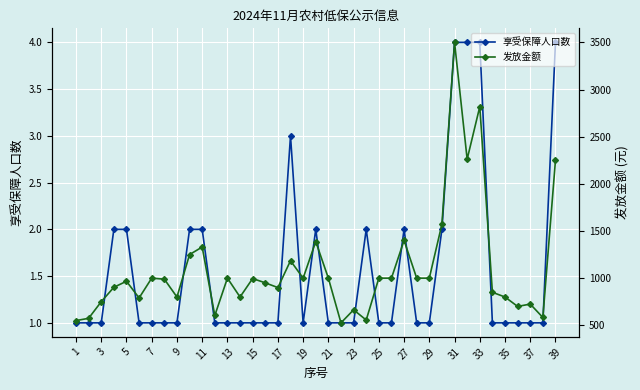

True or false: 享受保障人口数 has more than 0 interior local peaks.

True